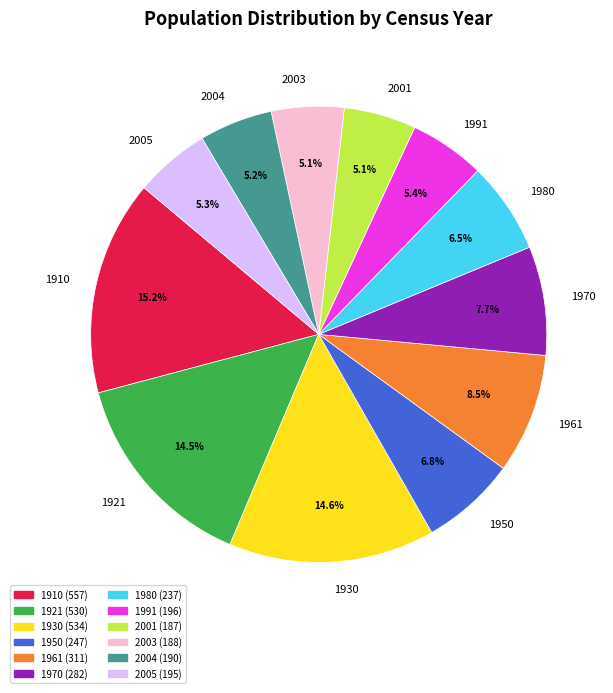

Is there any slice that represents more than half of the pie?

No